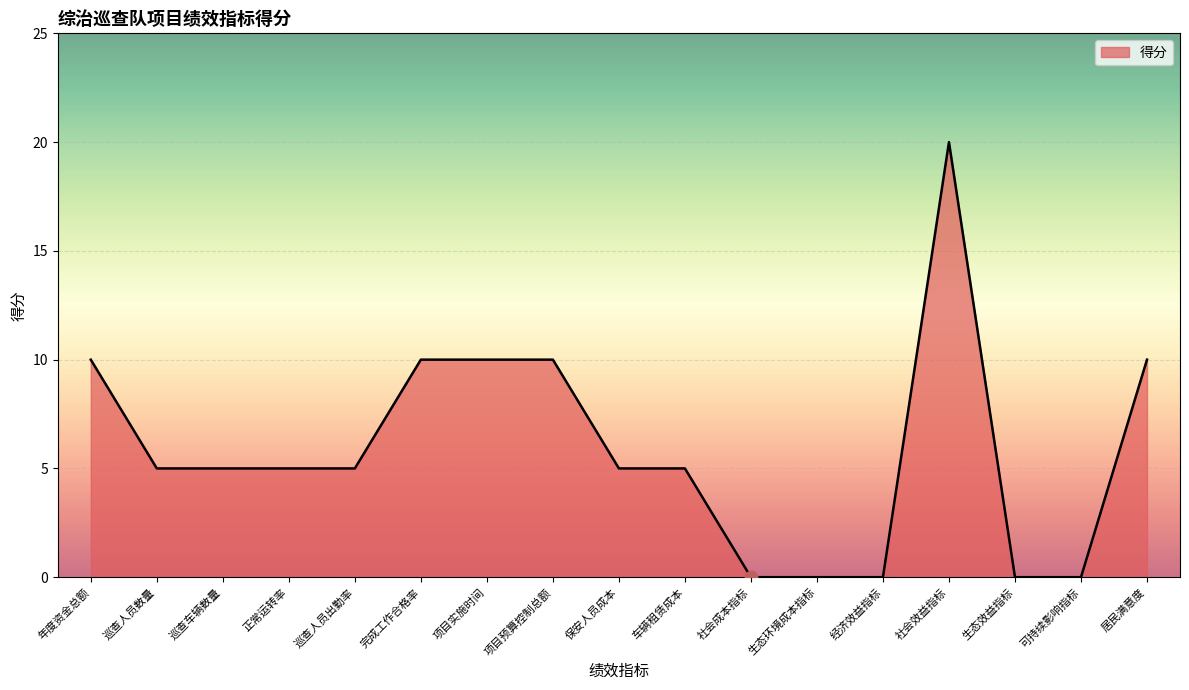

What is the change in value from 巡查车辆数量 to 项目预算控制总额?

+5